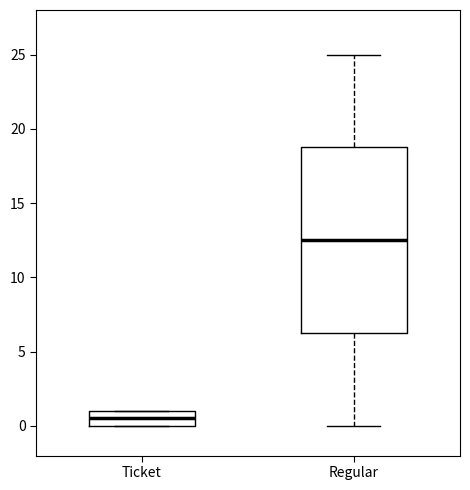

Where is the upper edge of the box for Ticket on the y-axis? The values are not printed on the chart, so give them approximately, as read against the axis.

1.0